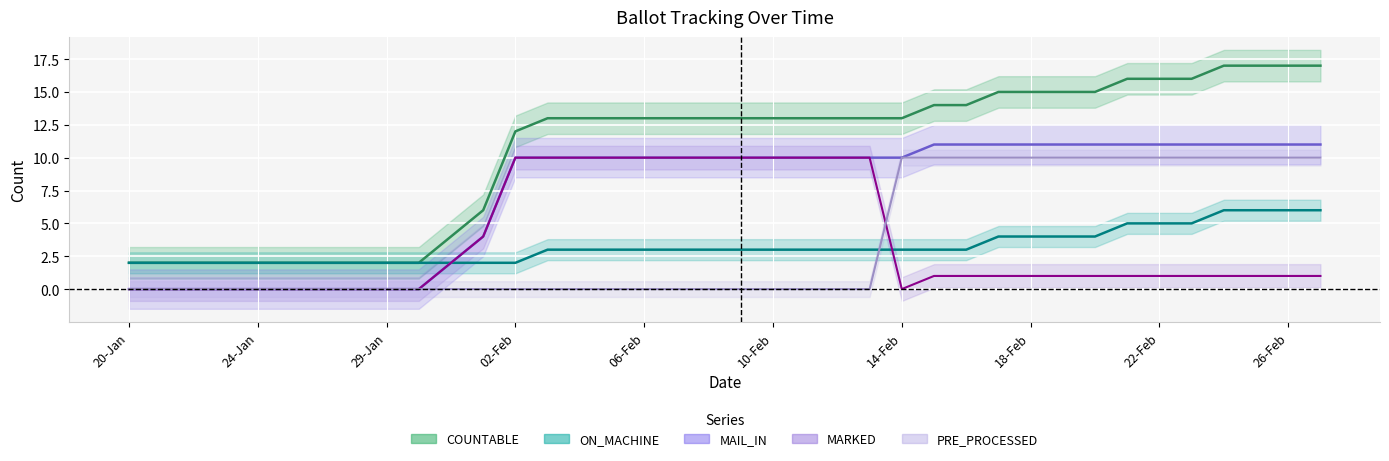

What is the sum of the MARKED values at 24-Jan and 17-Feb?

1